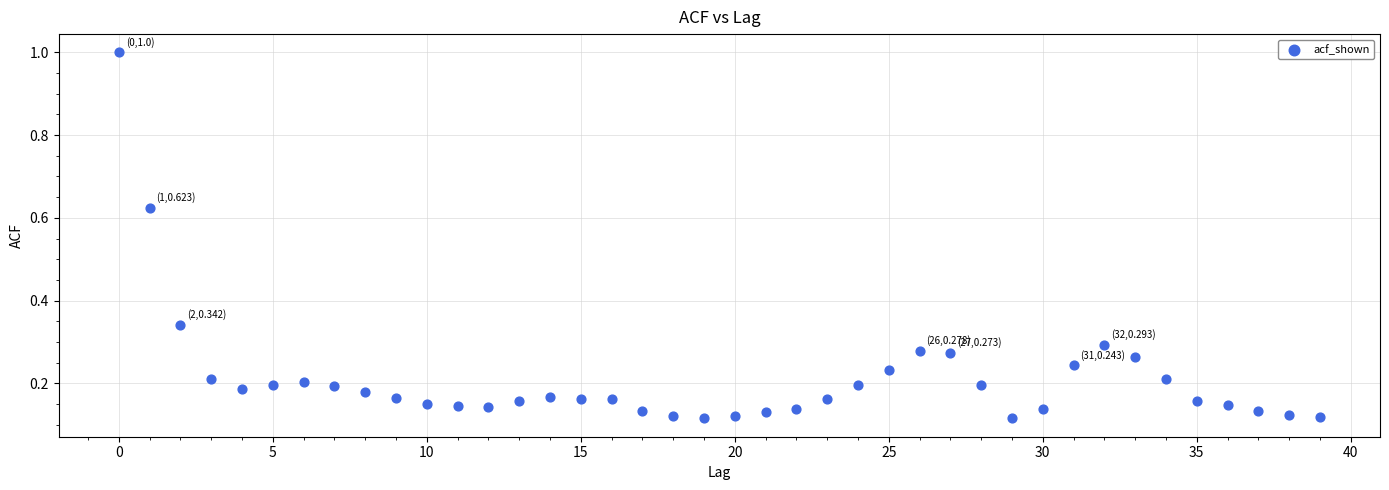

What is the range of Y values (max minus min)?

0.9